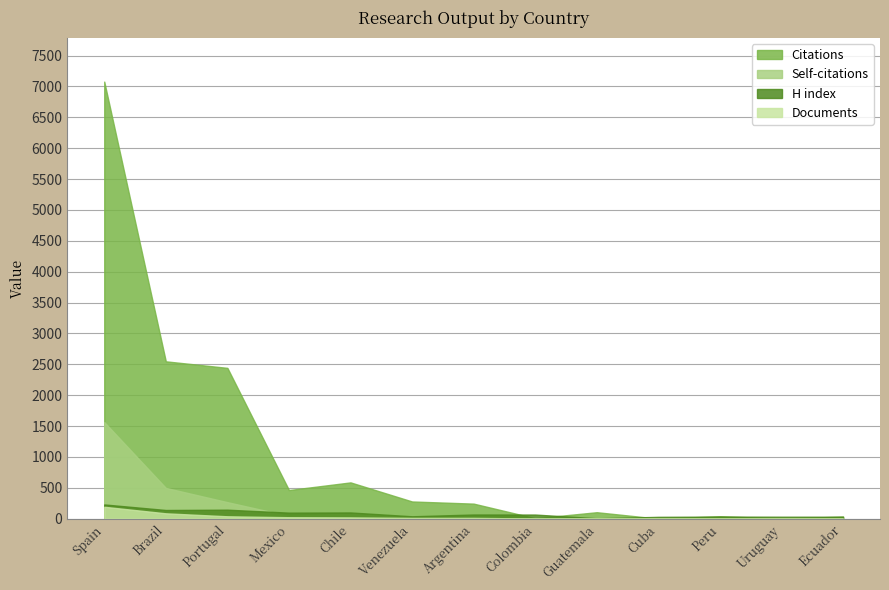

Count the number of categories in the chart.

13